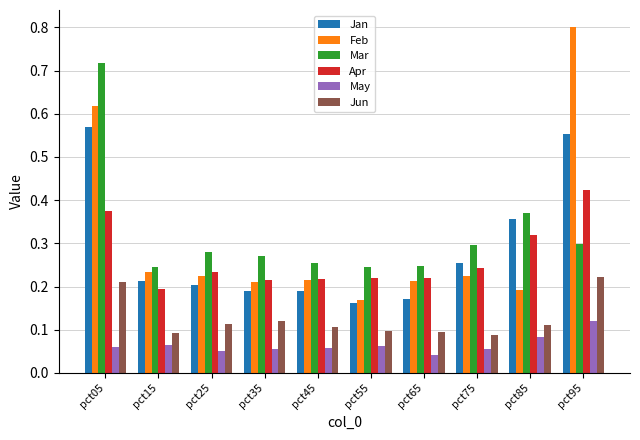

Count the May values in the range 0 to 1.

10